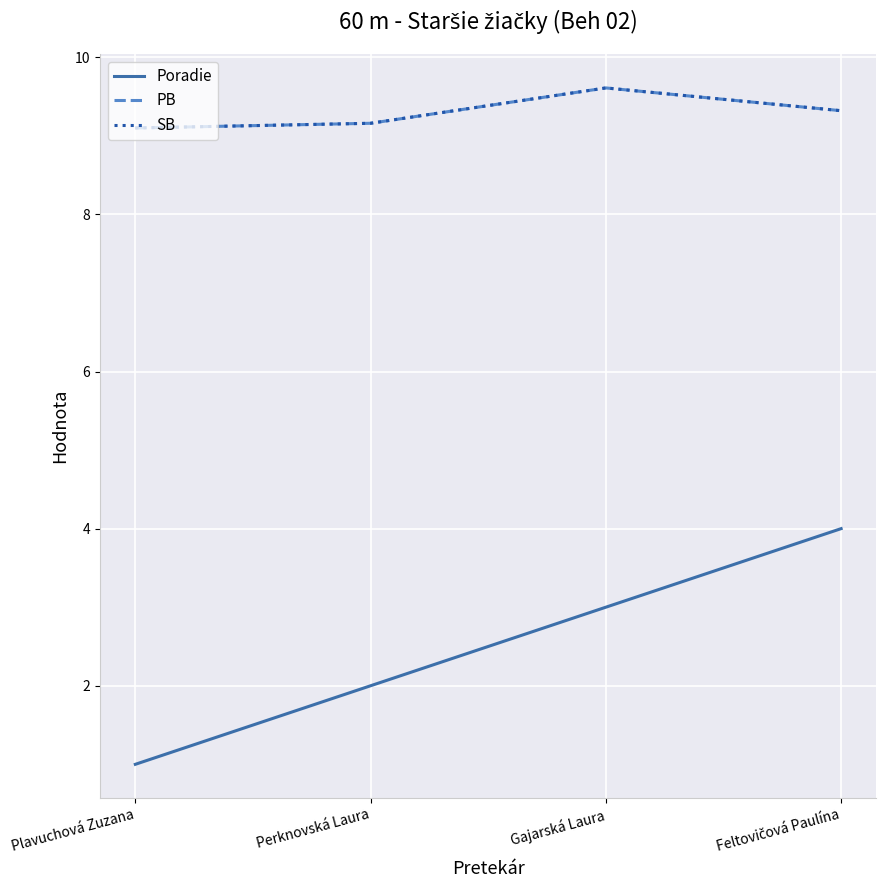

Reading left to right, transcribe all the data shown in this chart.

Poradie: 1.0	2.0	3.0	4.0
PB: 9.1	9.2	9.6	9.3
SB: 9.1	9.2	9.6	9.3